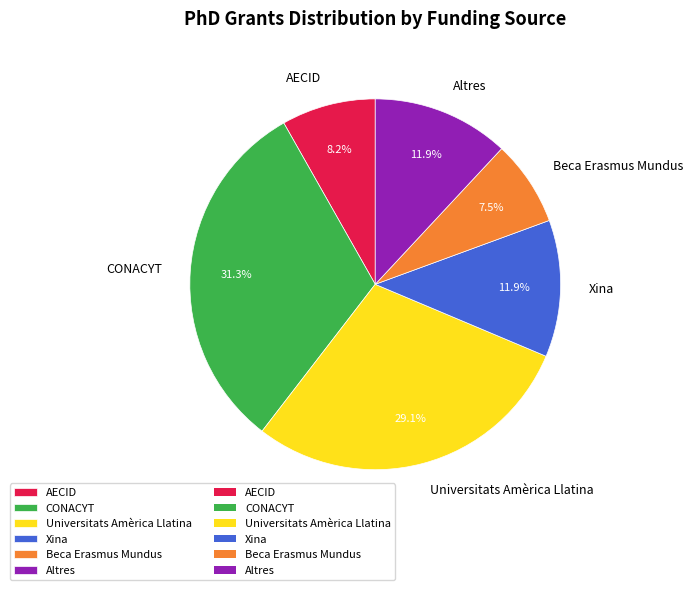

What percentage do AECID and Xina together represent?

20.1%